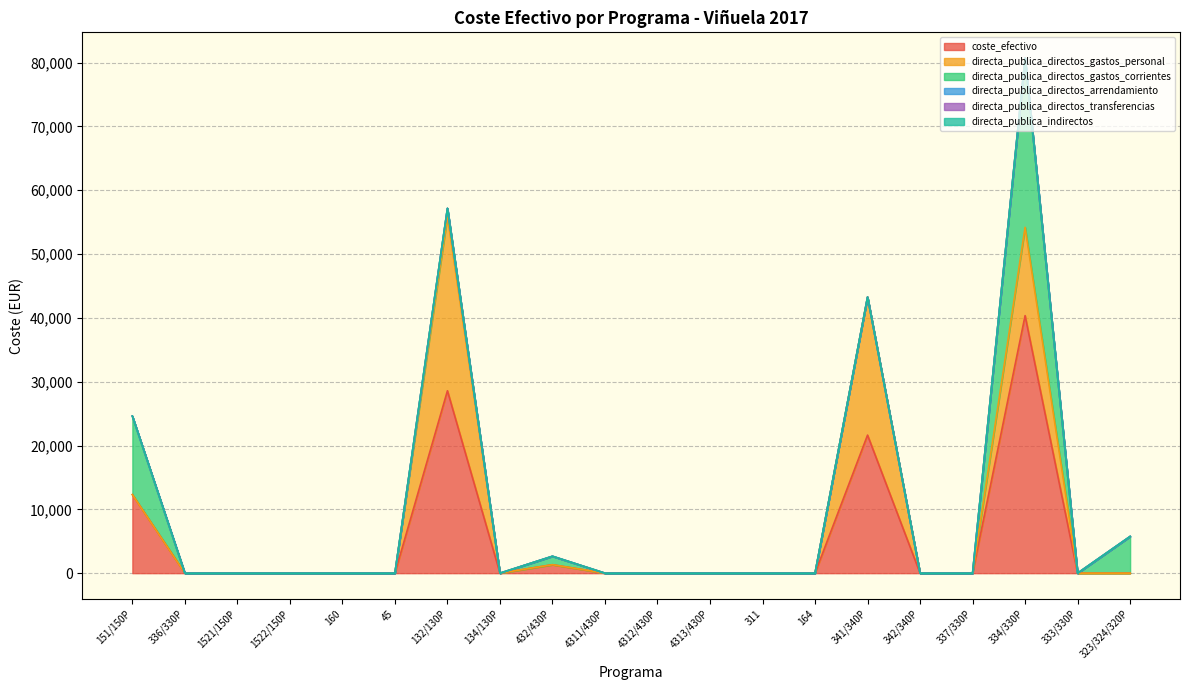

How many values in the coste_efectivo series exceed 0?

5